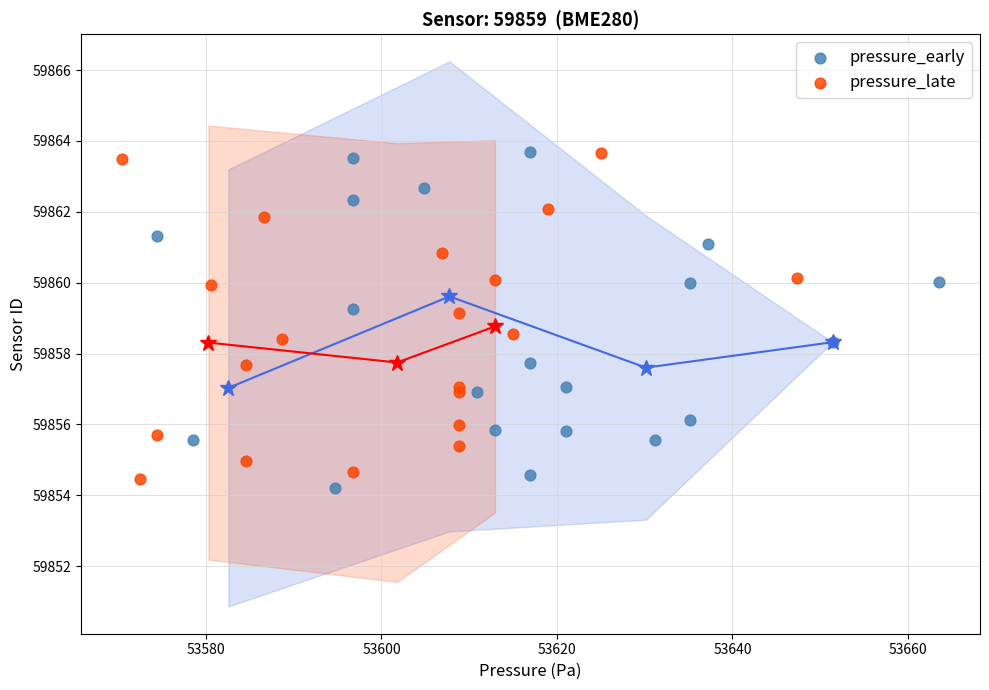

Which series has the largest Y range (max minus min)?

pressure_early